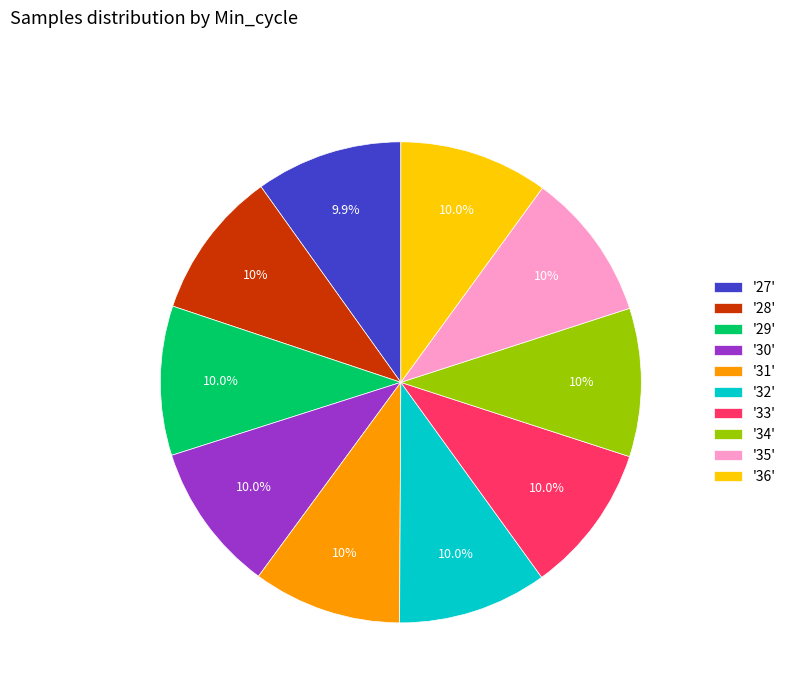

Approximately how many times larger is the value at '29' compared to '28'?

1.0